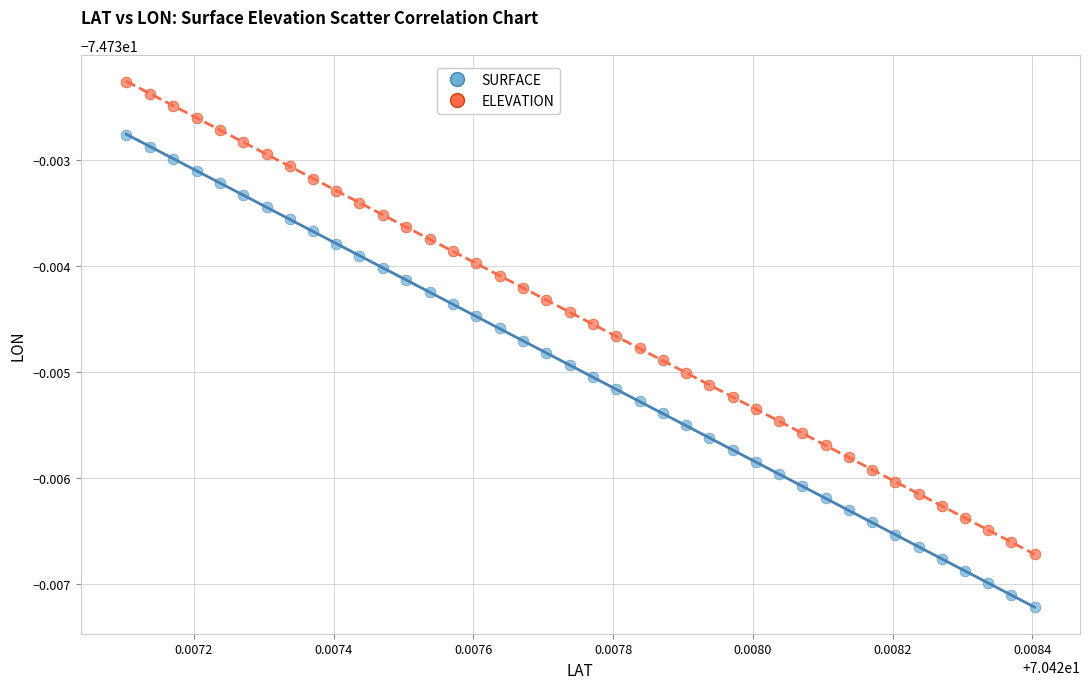

Which series contains the highest Y value?

ELEVATION